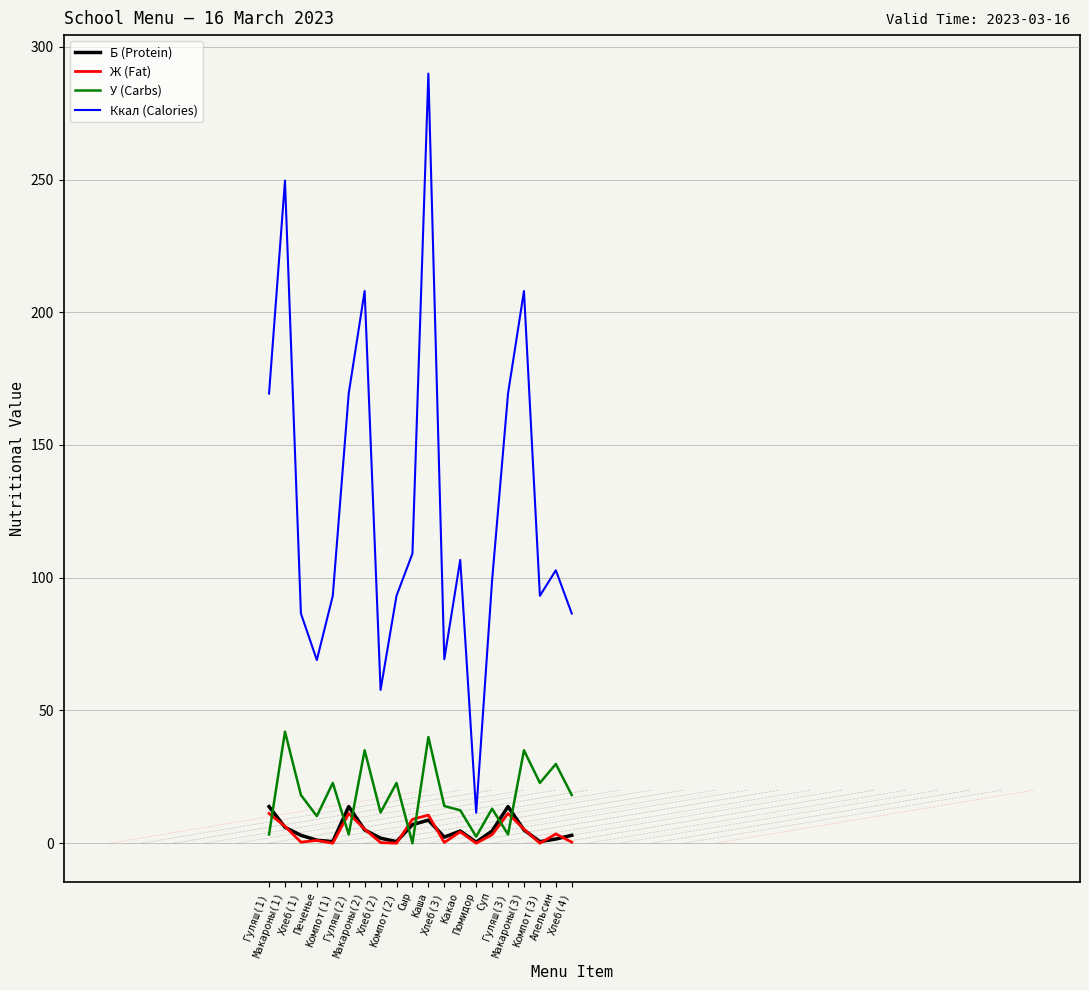

What is the greatest value displayed?

289.9